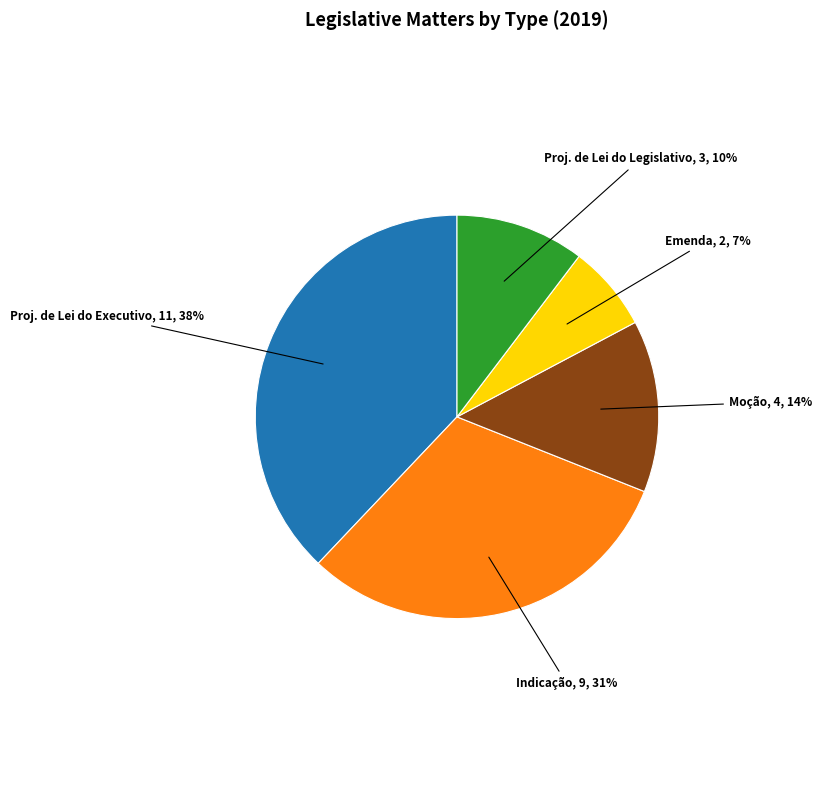

Does any single category account for the majority?

No